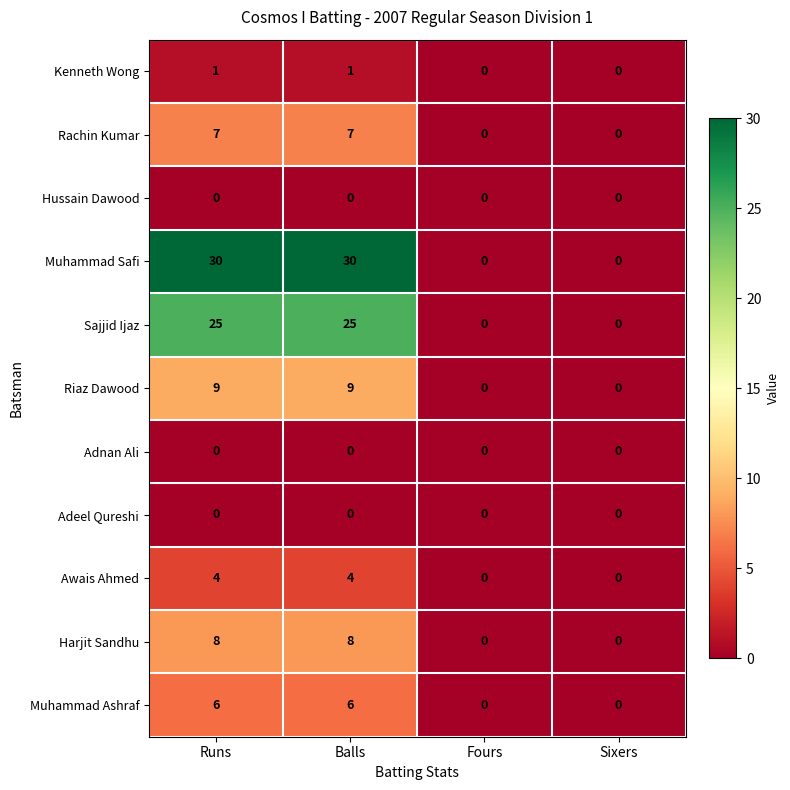

What is the highest value of the Harjit Sandhu series?

8